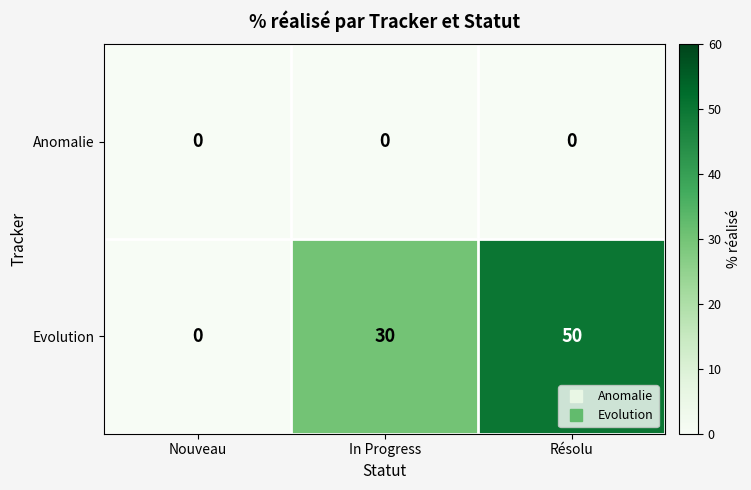

Reading left to right, transcribe all the data shown in this chart.

Anomalie: Nouveau=0	In Progress=0	Résolu=0
Evolution: Nouveau=0	In Progress=30	Résolu=50